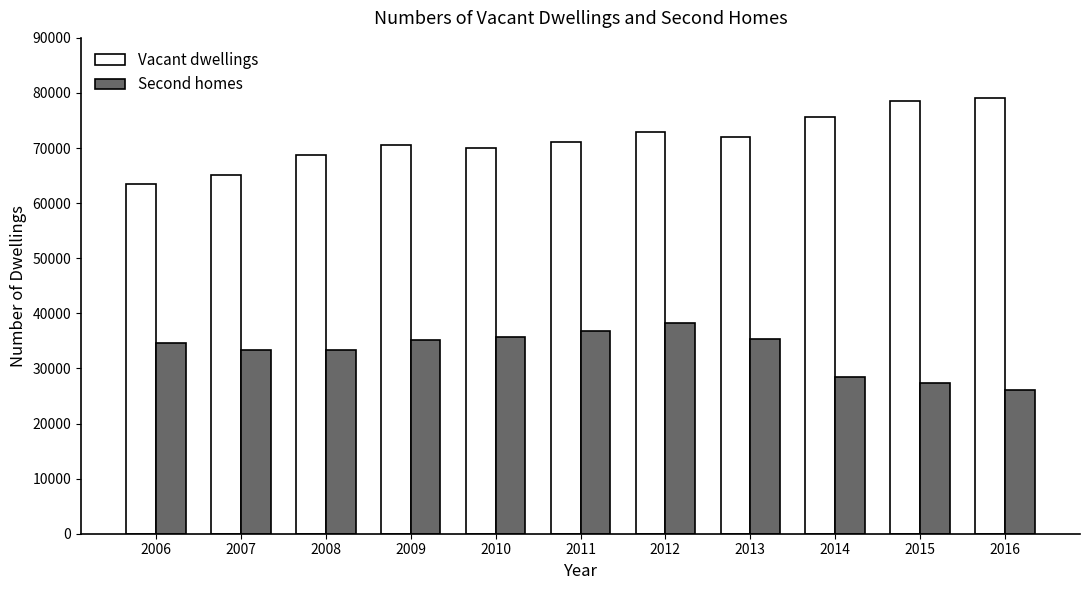

How many bars are there in total?

22